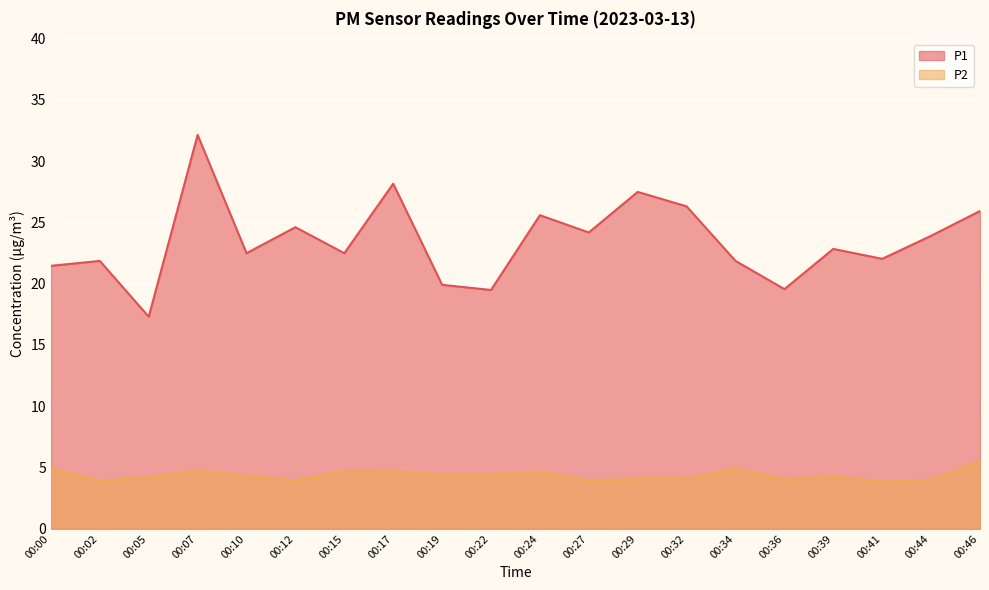

How many data points in P1 are above 22?

13